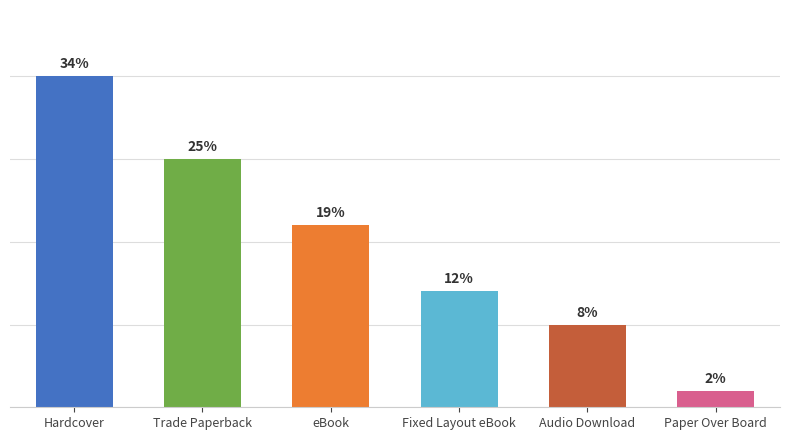

What is the label of the 1st bar from the right?

Paper Over Board